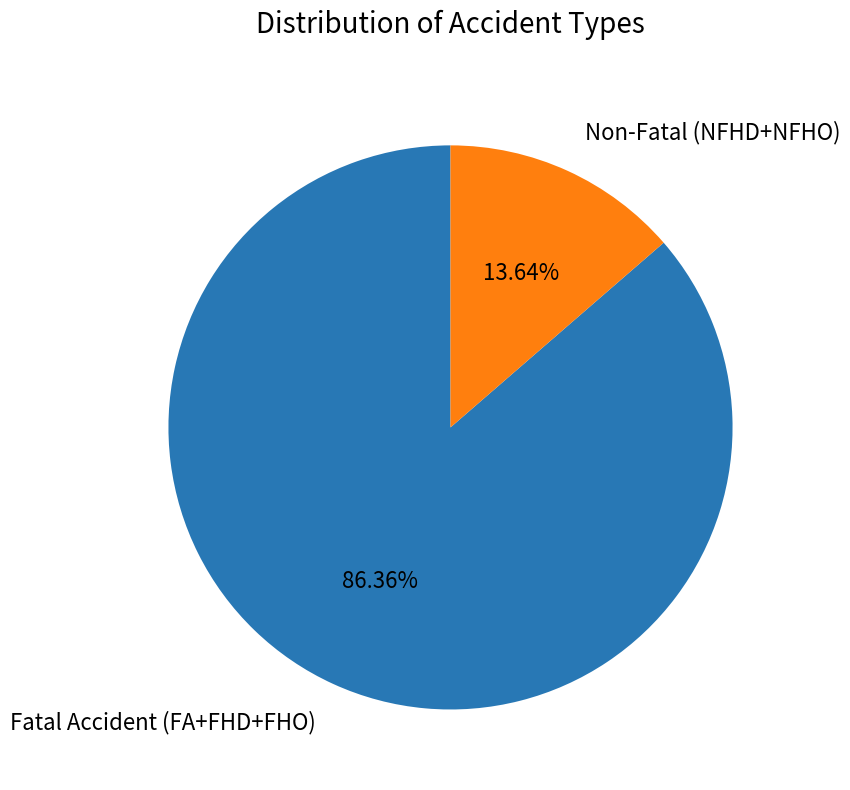

Which slice is the largest?

Fatal Accident (FA+FHD+FHO)